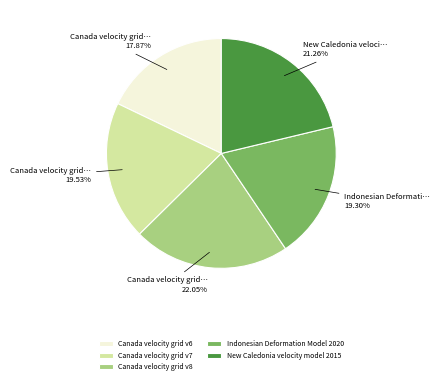

What is the largest slice in the pie chart?

Canada velocity grid v8